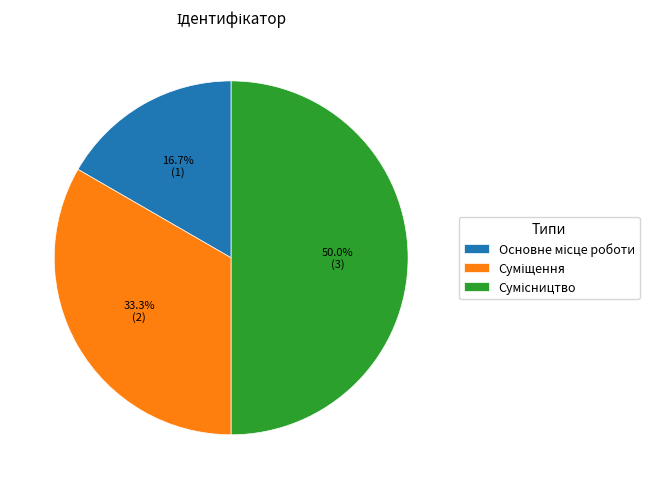

Count the number of slices in the pie.

3